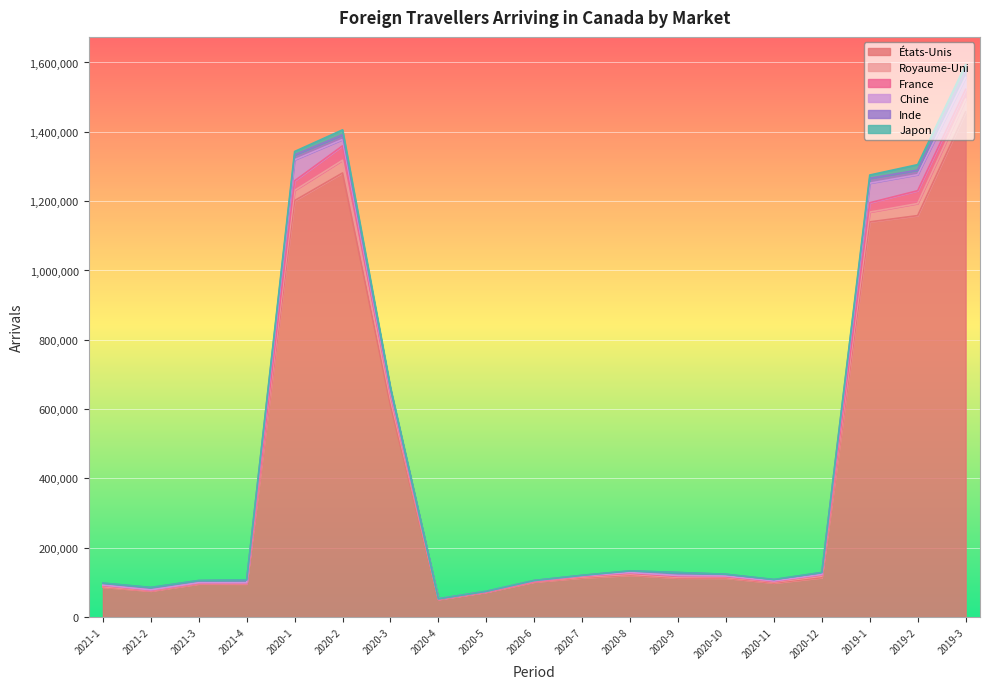

True or false: Japon and Inde intersect in this chart.

True